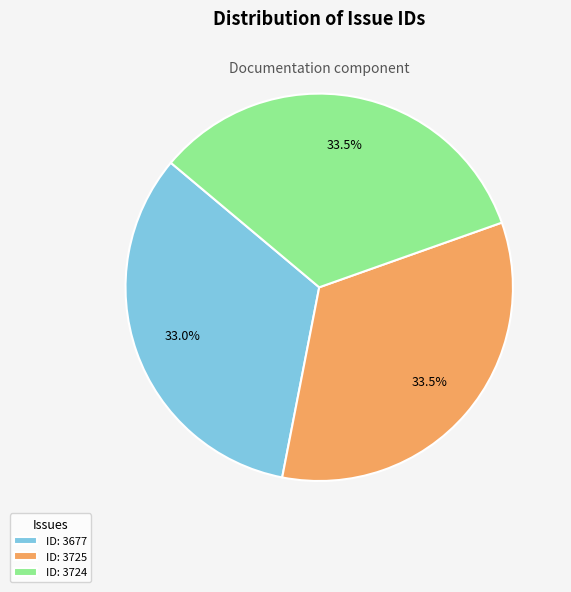

Combined, what portion of the pie is ID: 3725 and ID: 3677?

66.5%